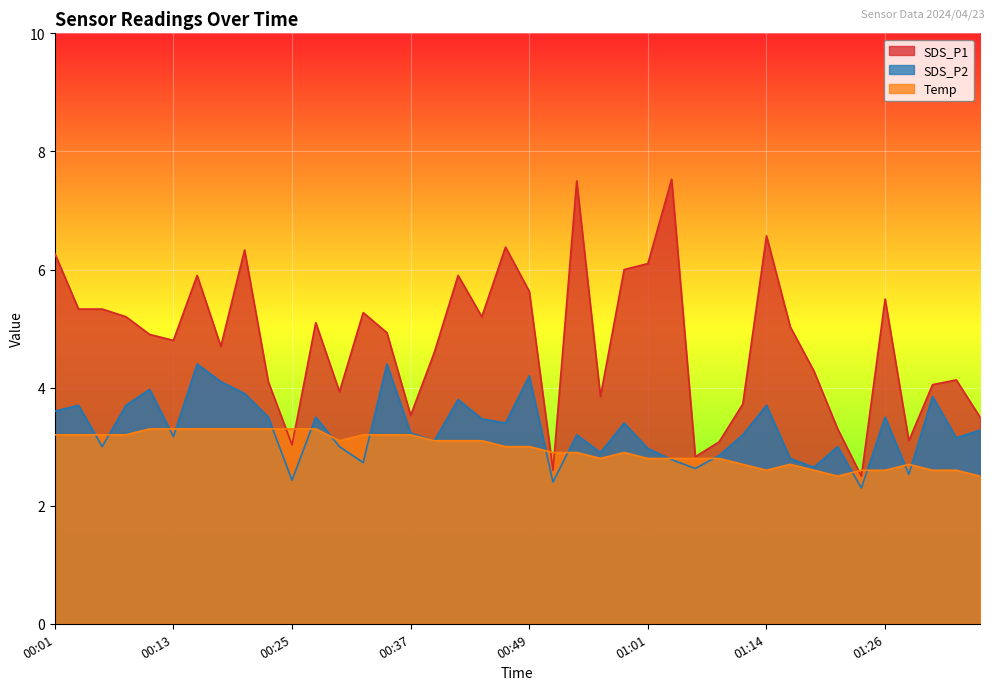

What is the approximate value of Temp at 01:31?

2.6